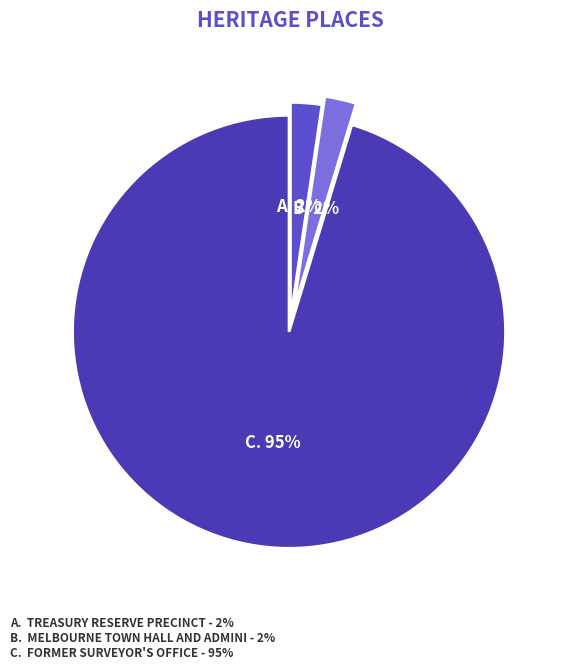

How many segments does this pie chart have?

3